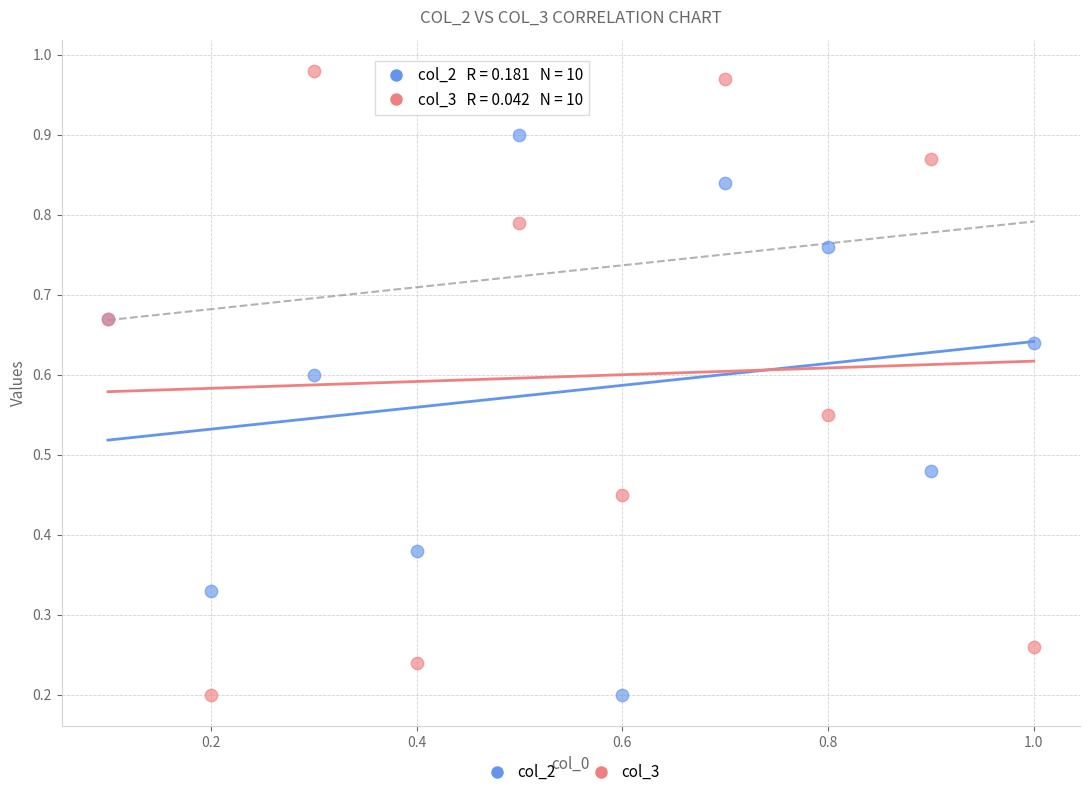

Which series contains the highest Y value?

col_3